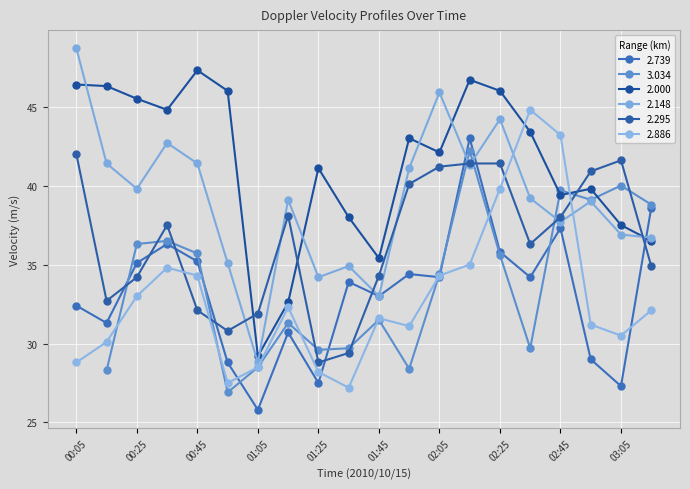

How many interior local peaks does the 2.148 series have?

6